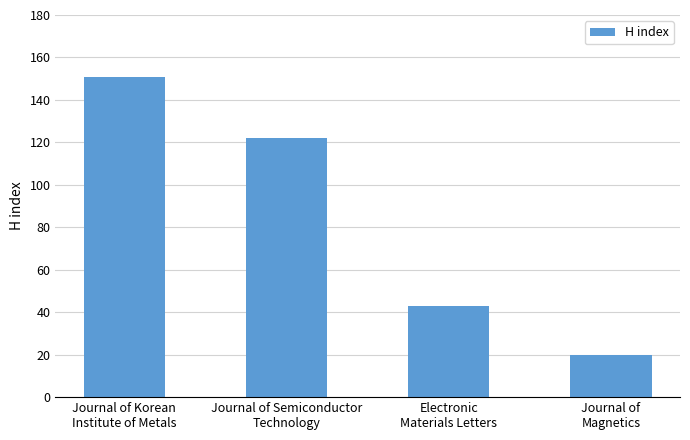

At which category does the chart reach its minimum across all series?

Journal of
Magnetics